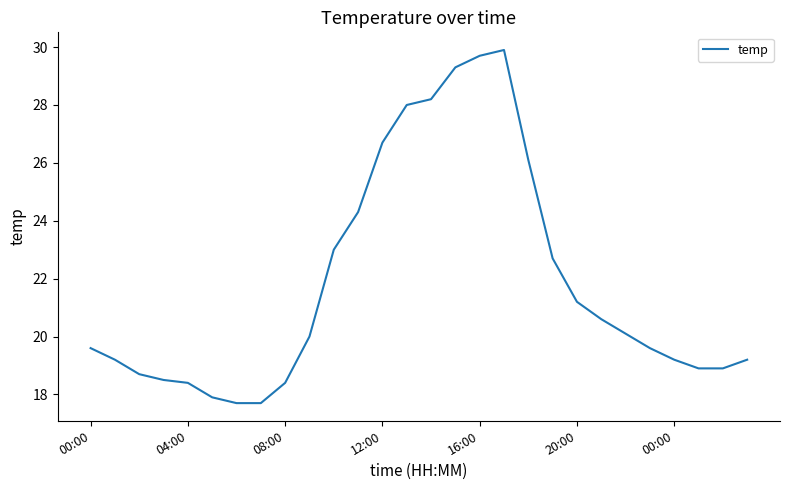

Does the chart display data point markers on the line(s)?

No